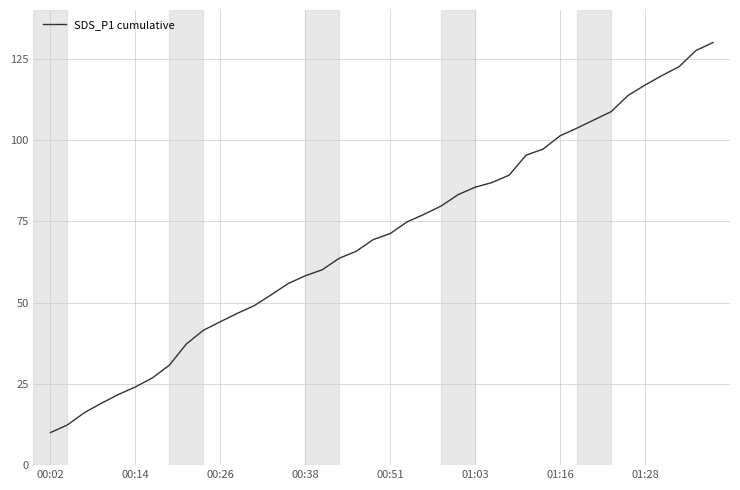

What is the greatest value displayed?

130.0